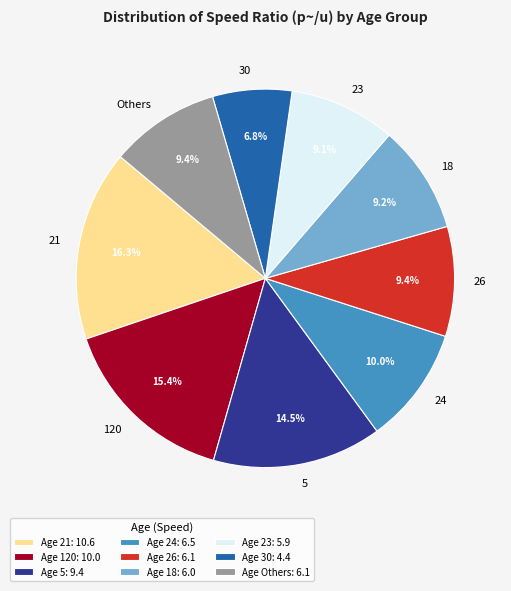

Which has a higher value, 18 or 120?

120